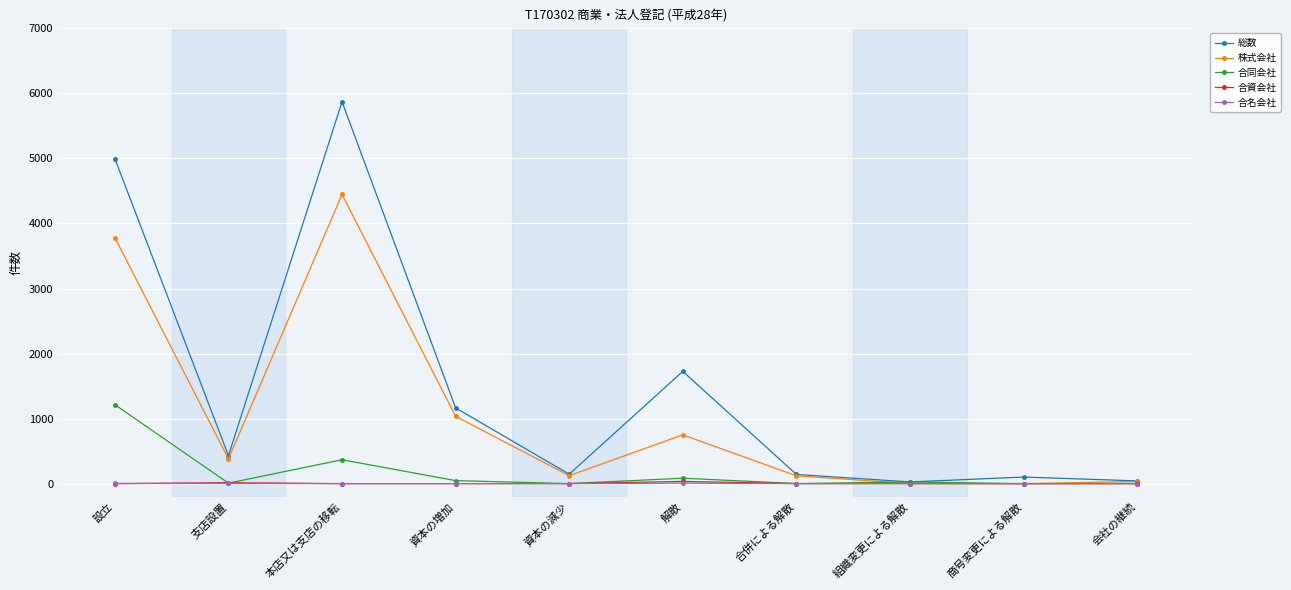

What is the label of the 3rd point from the right?

組織変更による解散